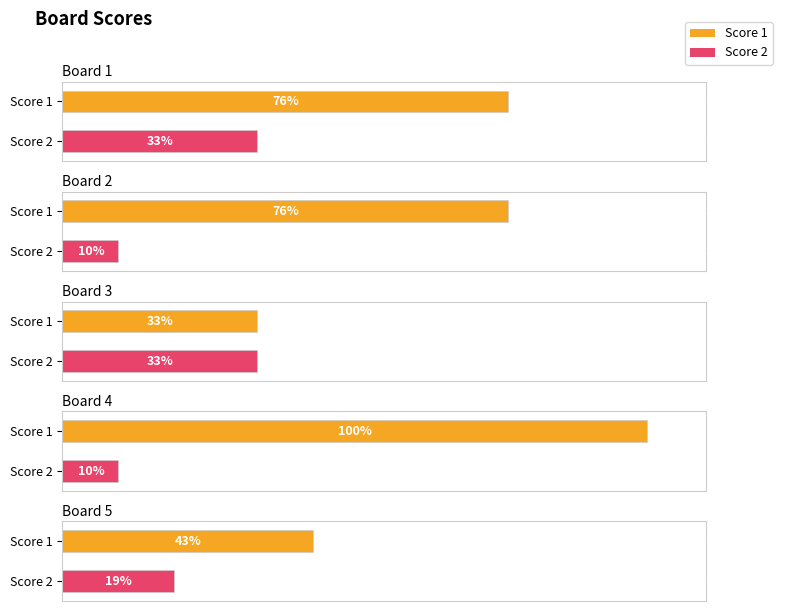

What are all the series names shown in the legend?

Score 1, Score 2